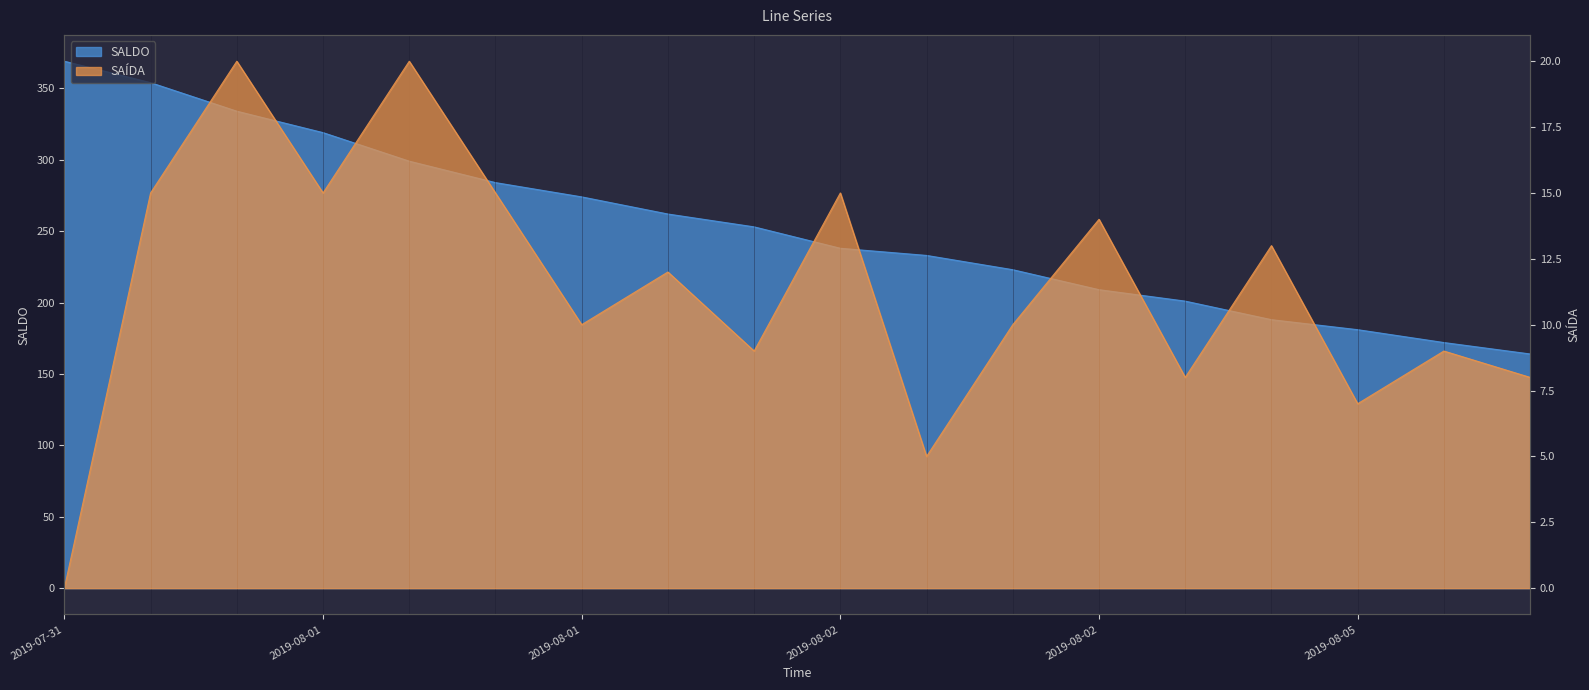

What is the difference between the highest and lowest values at 2019-08-02?

244